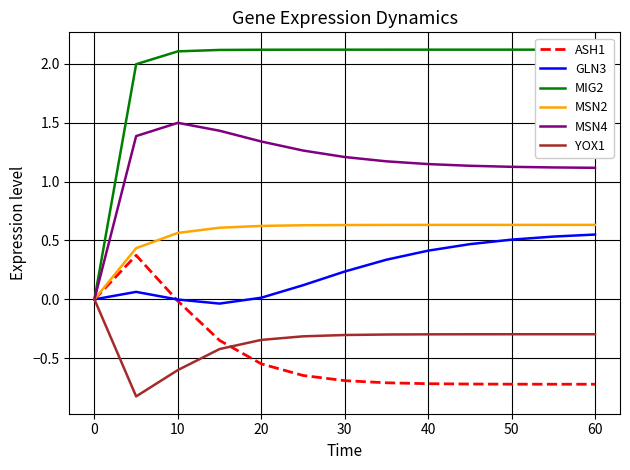

How many series are shown in this chart?

6